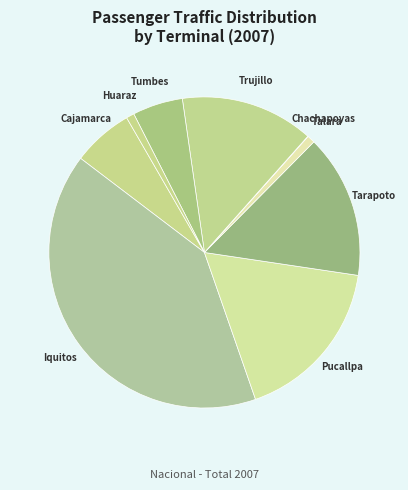

Which has a higher value, Tarapoto or Cajamarca?

Tarapoto